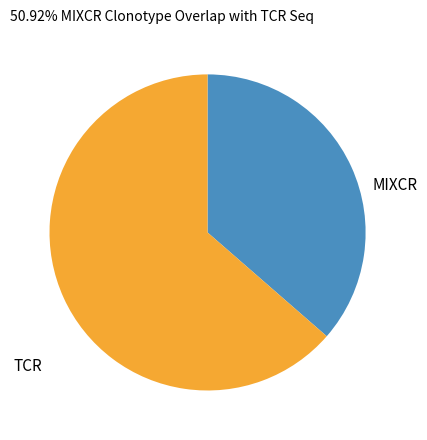

Is it true that MIXCR is 36% of the pie?

True